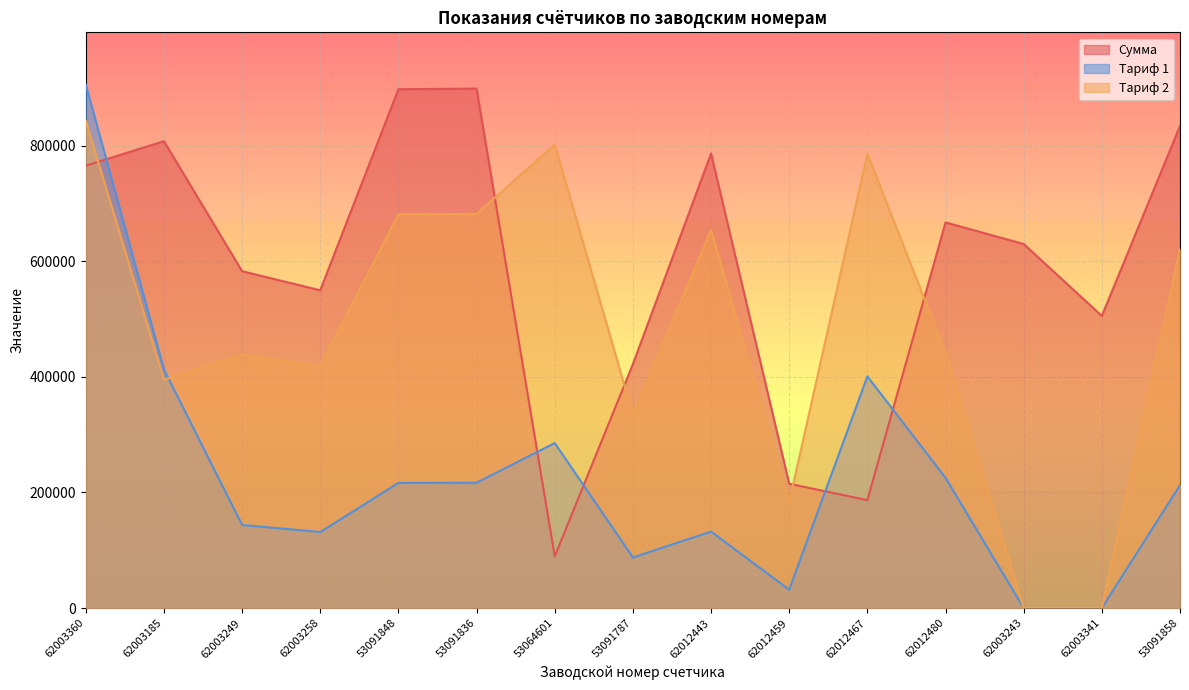

True or false: Тариф 2 has more than 2 points higher than both neighbors.

True